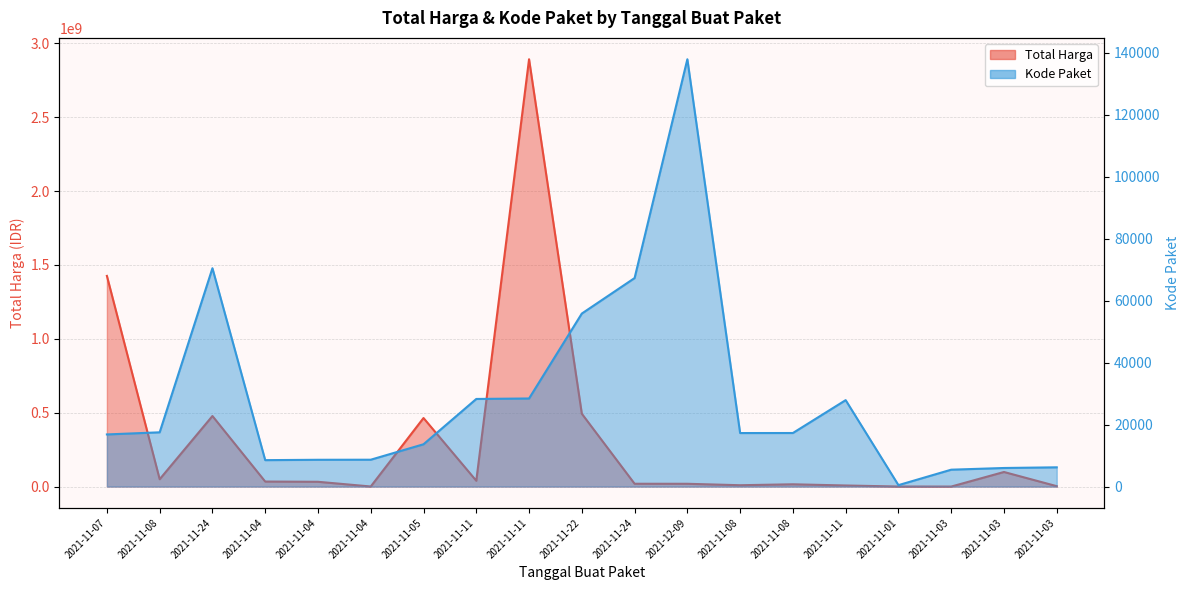

What is the approximate value of Kode Paket at 2021-11-08?

17283